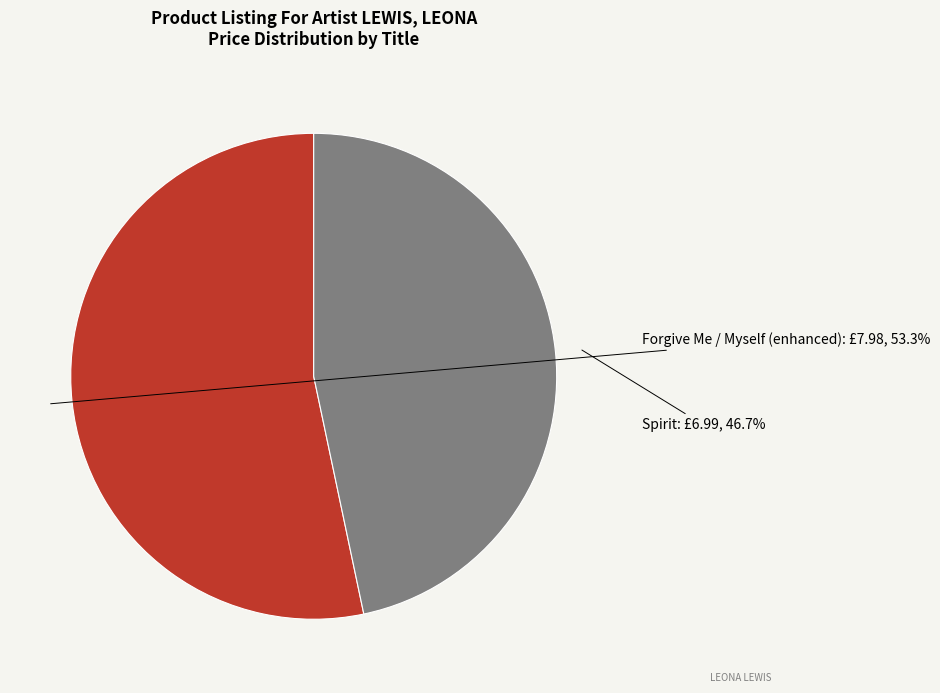

Is there any slice that represents more than half of the pie?

Yes